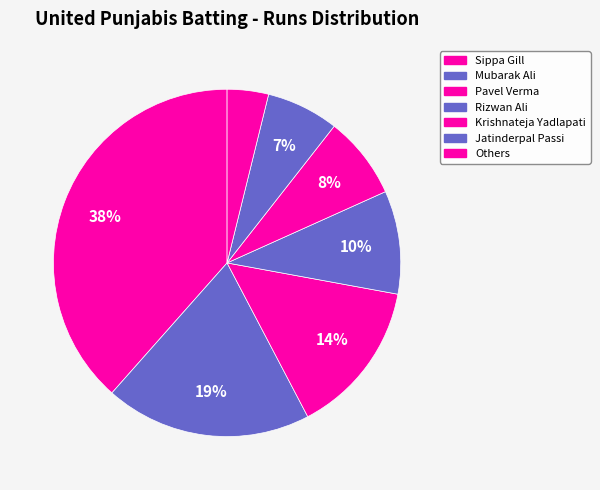

Which category has the smallest portion of the pie?

Others